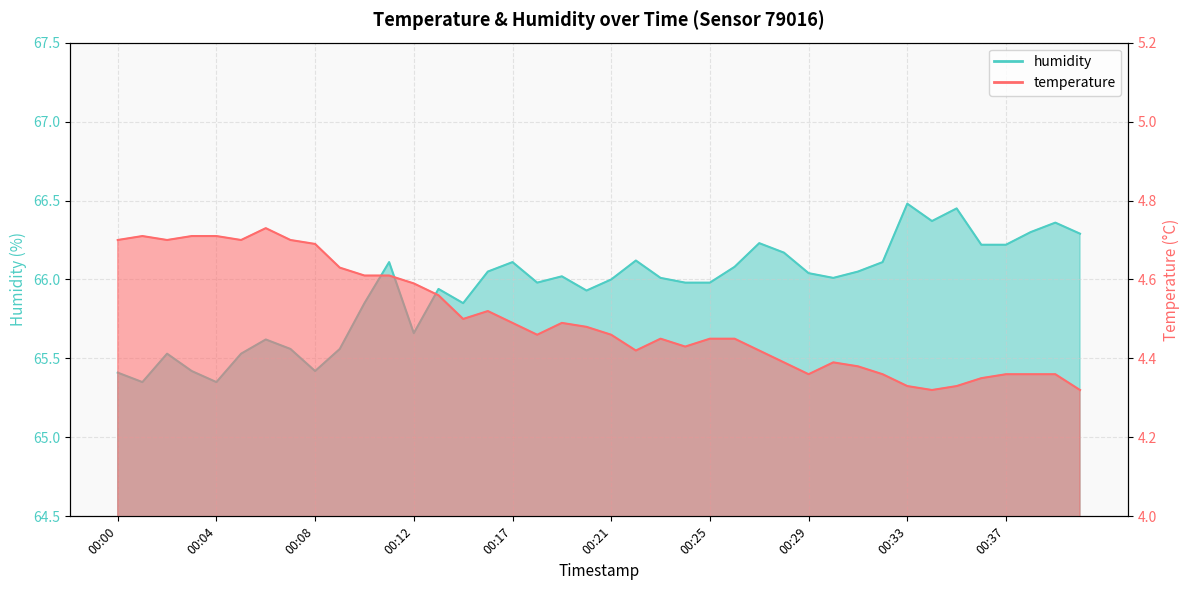

How many data points in humidity are less than 66?

18